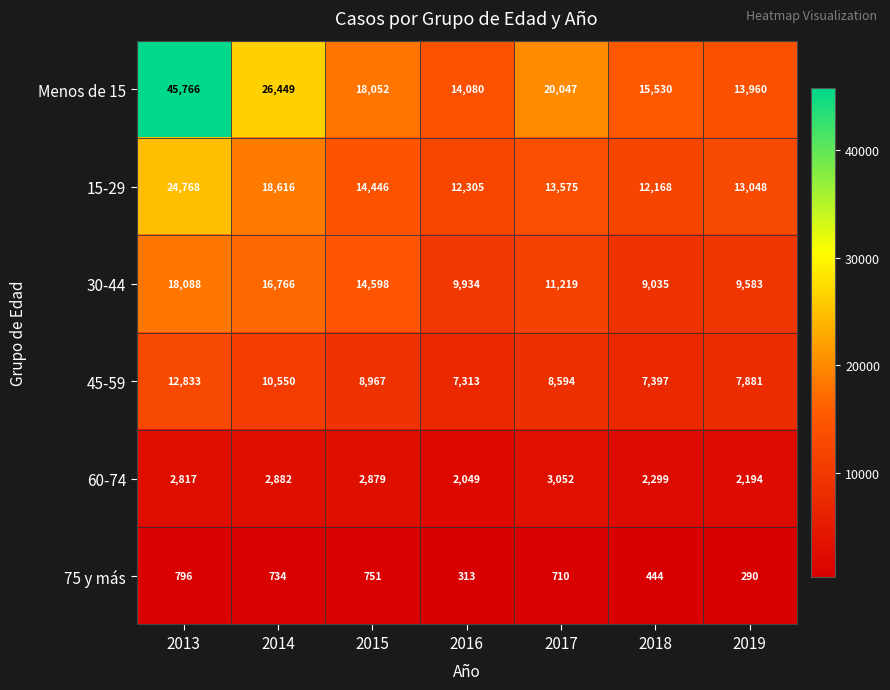

Count the number of data series in this chart.

6